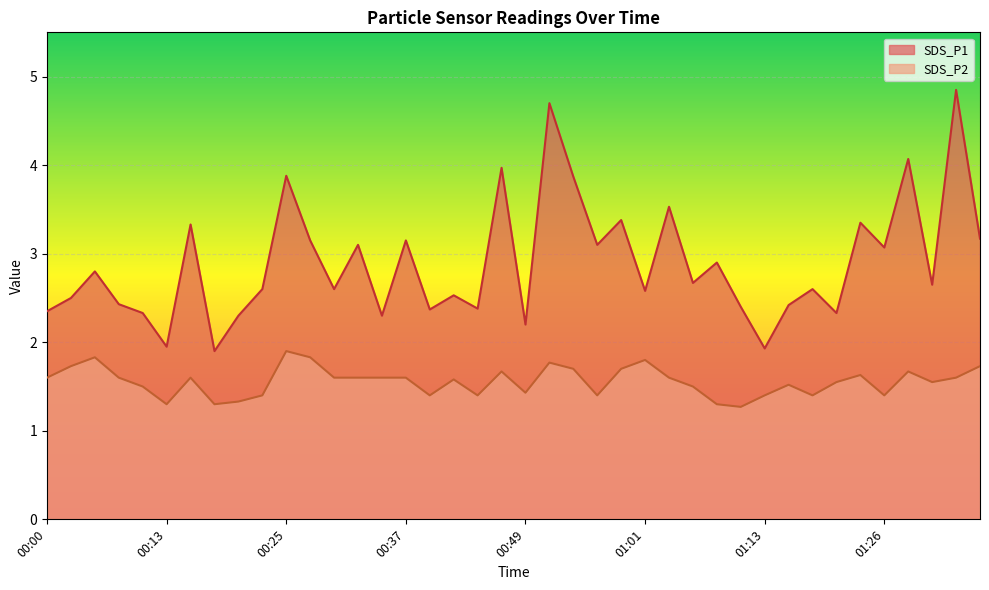

At how many categories does at least one series exceed 4?

3